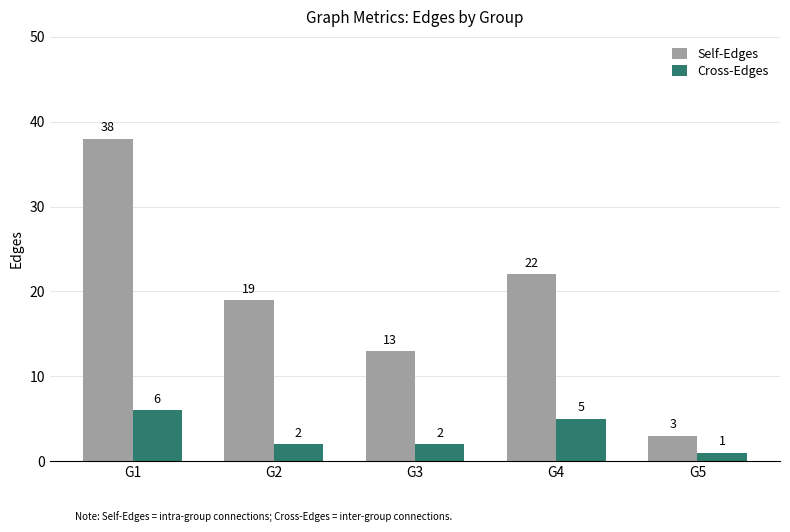

Are the bars grouped side by side (vs. stacked)?

Yes